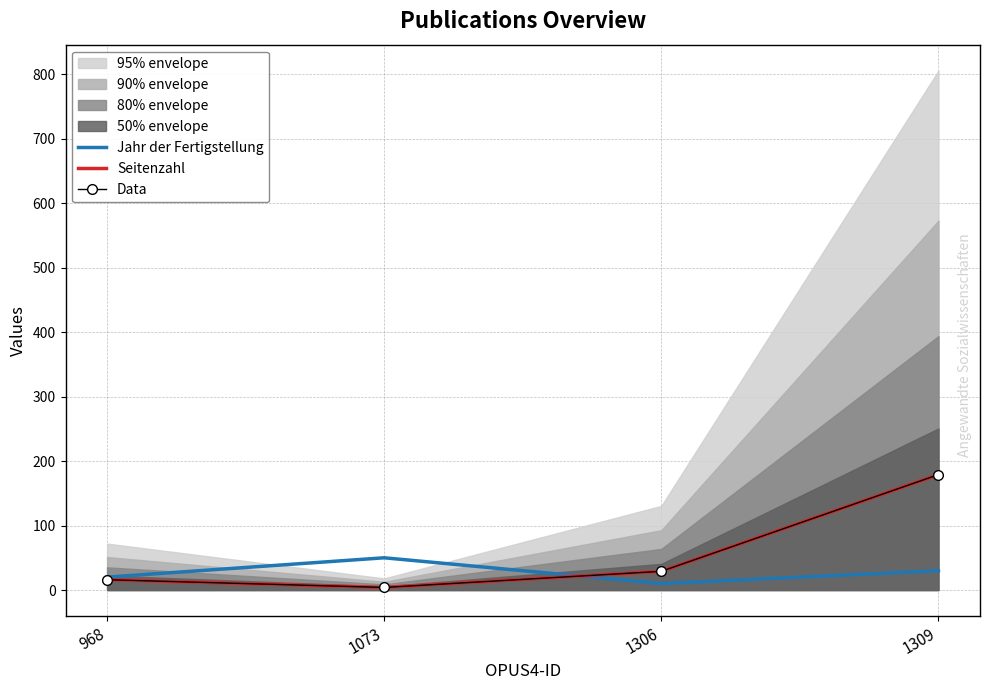

What is the difference between the maximum and minimum values in the Jahr der Fertigstellung series?

40